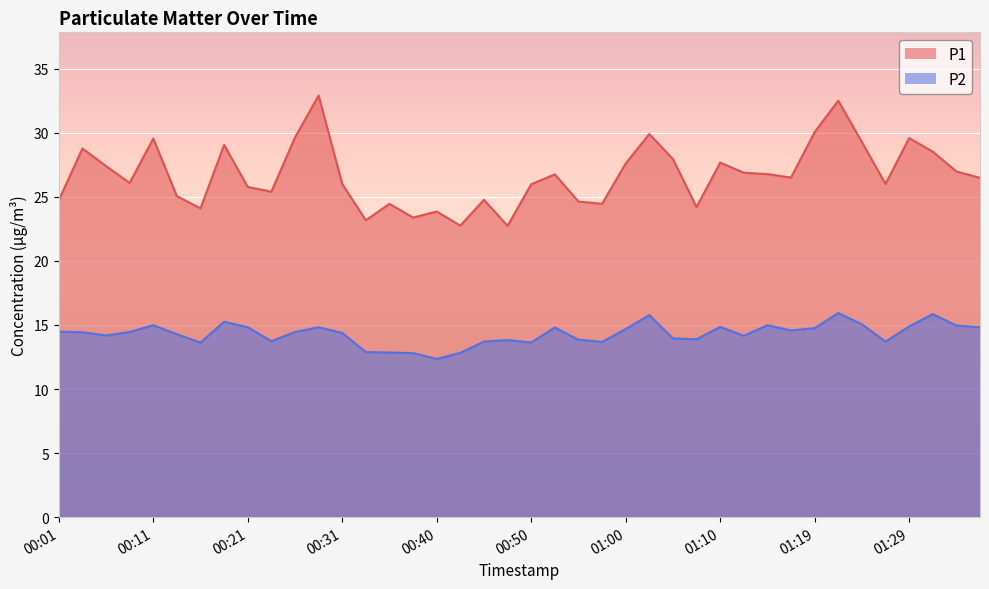

What is the greatest value displayed?

32.9